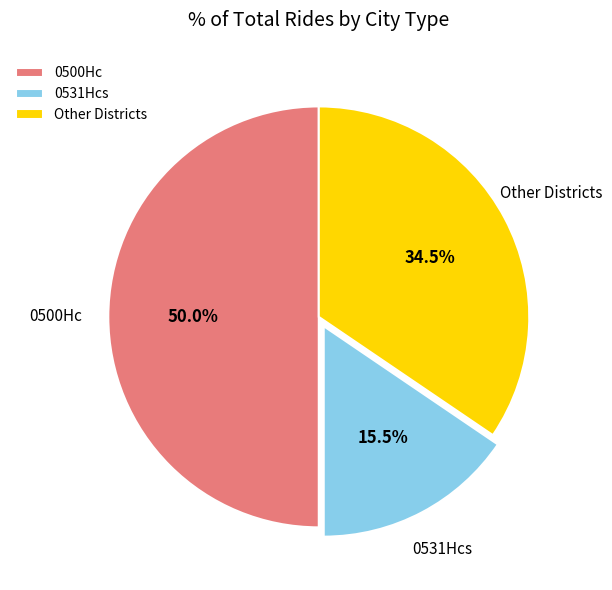

Does Other Districts account for over 50% of the chart?

No